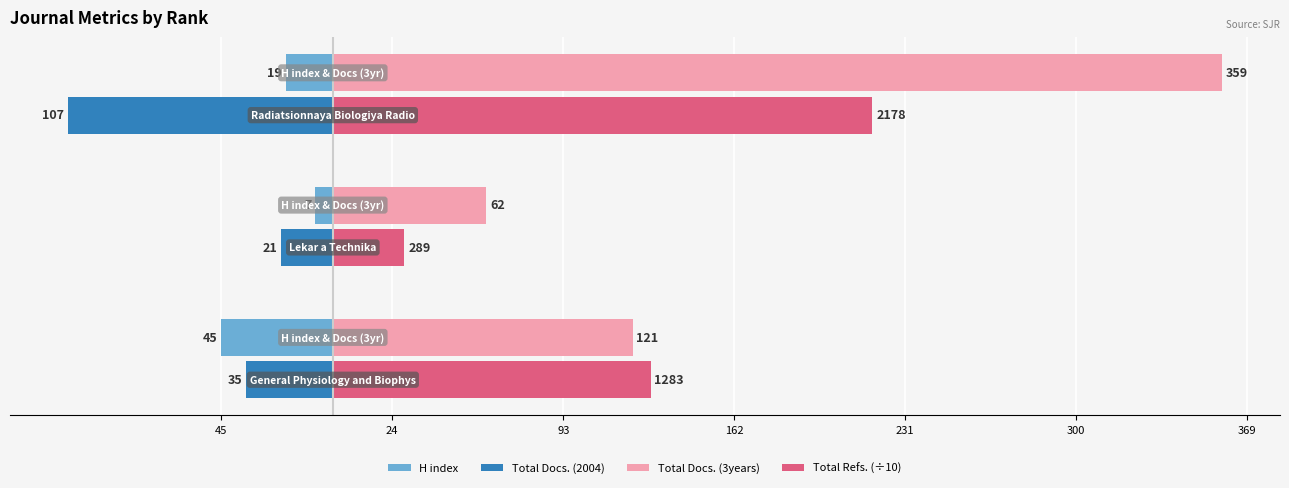

What are all the series names shown in the legend?

H index, Total Docs. (2004), Total Docs. (3years), Total Refs. (÷10)